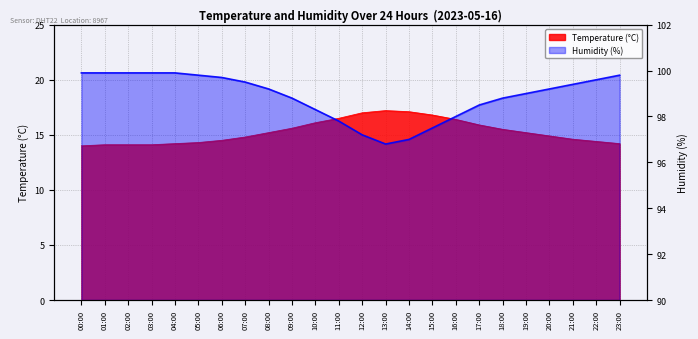

True or false: humidity and temperature cross at least once.

False